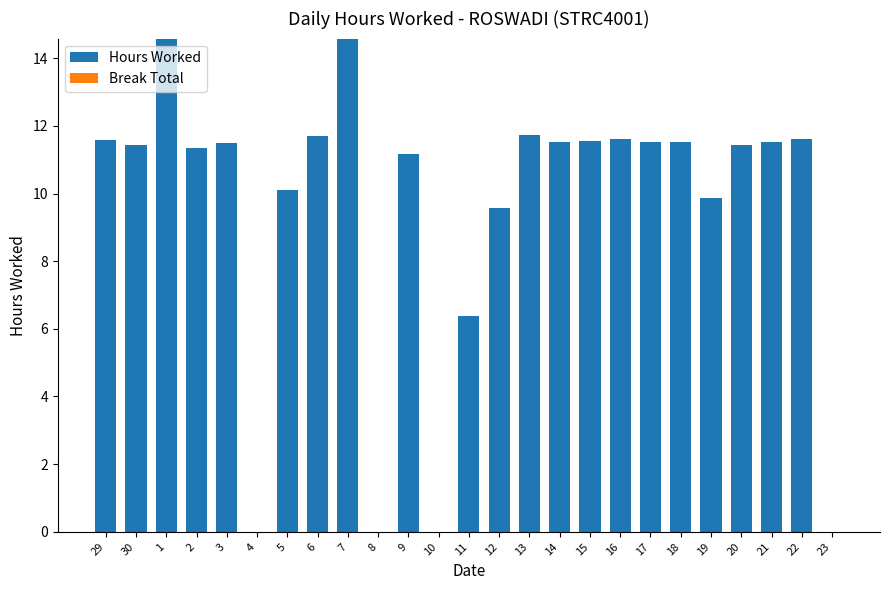

The value at 30 is 11.4. True or false?

True